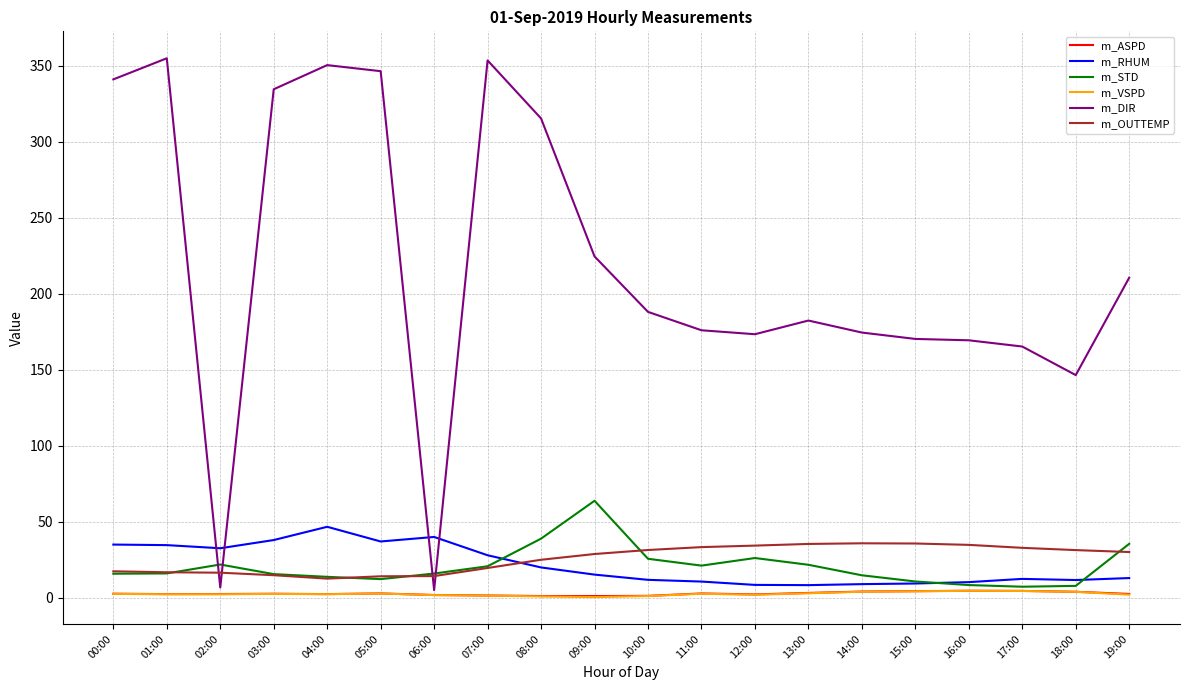

Which series has the largest total across all categories?

m_DIR